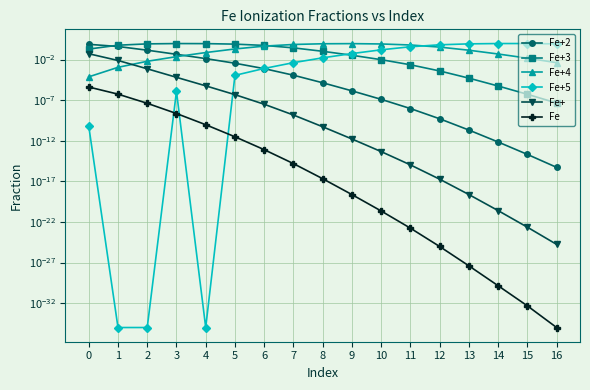

What is the total value across all series at 15?

1.0